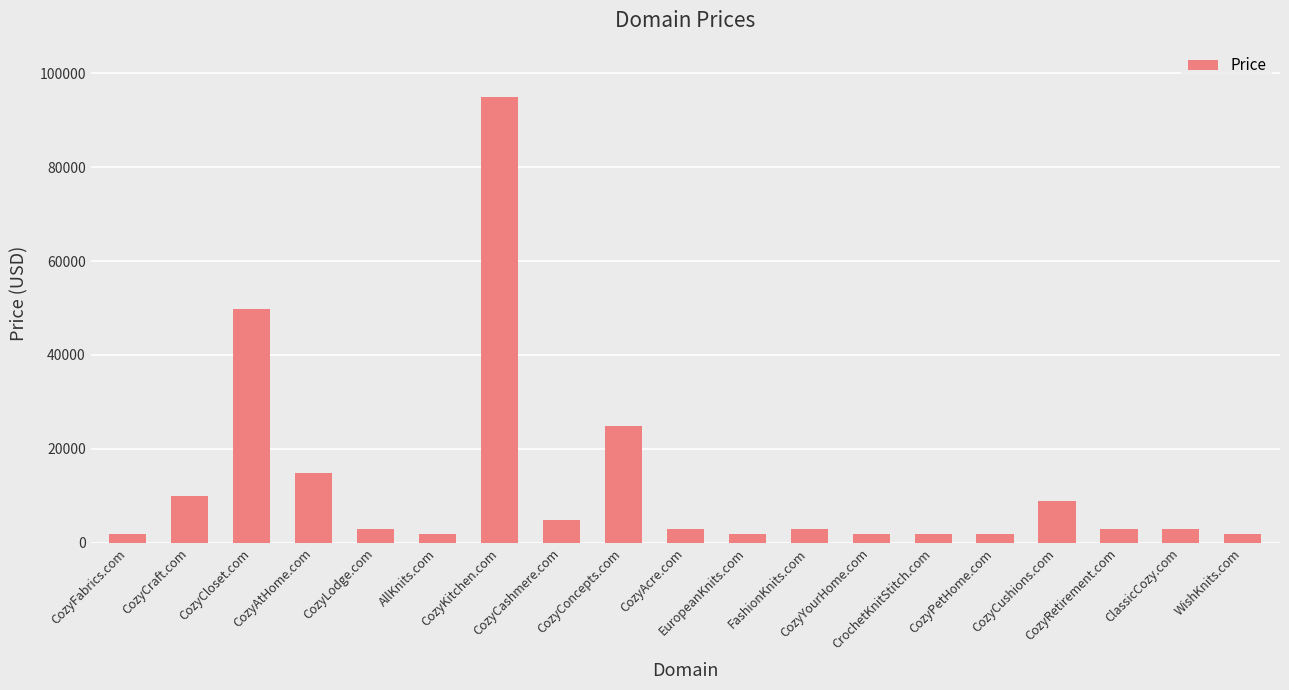

What is the label of the 3rd bar from the right?

CozyRetirement.com